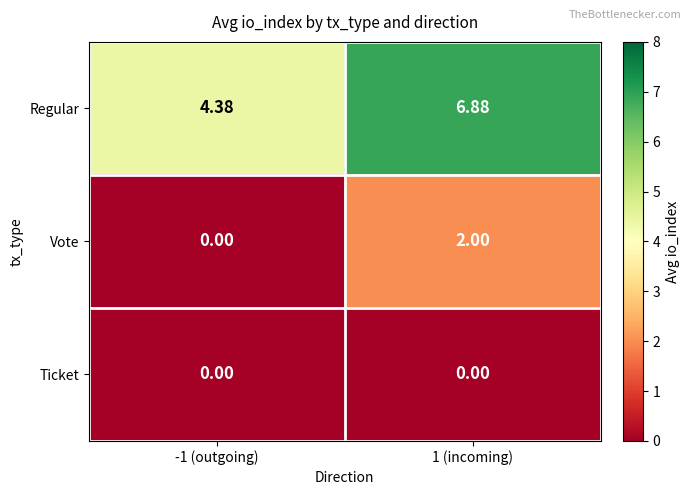

Rank the series by their average value, from highest to lowest.

Regular, Vote, Ticket